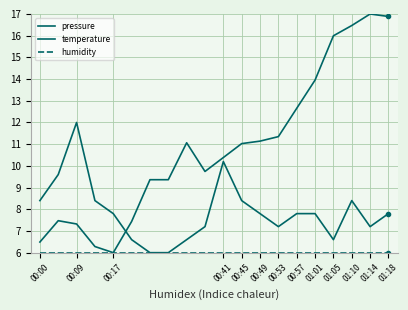

Does the chart have visible grid lines?

Yes